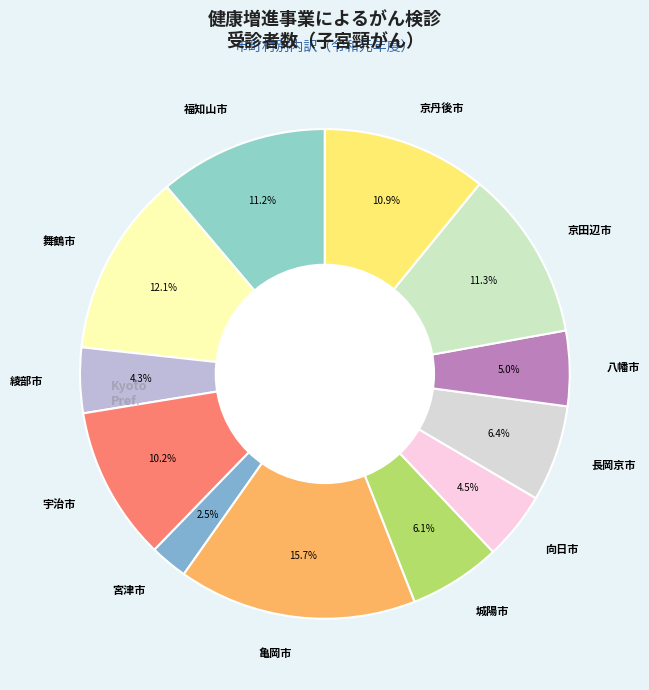

To the nearest percent, what is the difference between the 八幡市 and 長岡京市 slice percentages?

1%